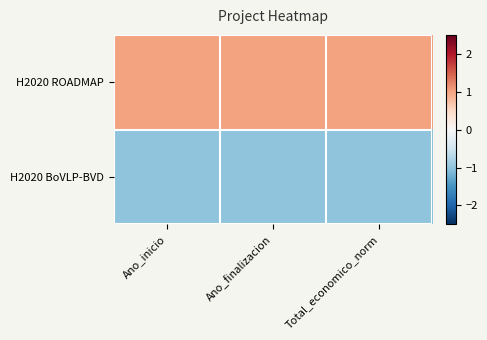

Reading right to left, transcribe all the data shown in this chart.

H2020 ROADMAP: Total_economico_norm=1	Ano_finalizacion=1	Ano_inicio=1
H2020 BoVLP-BVD: Total_economico_norm=-1	Ano_finalizacion=-1	Ano_inicio=-1